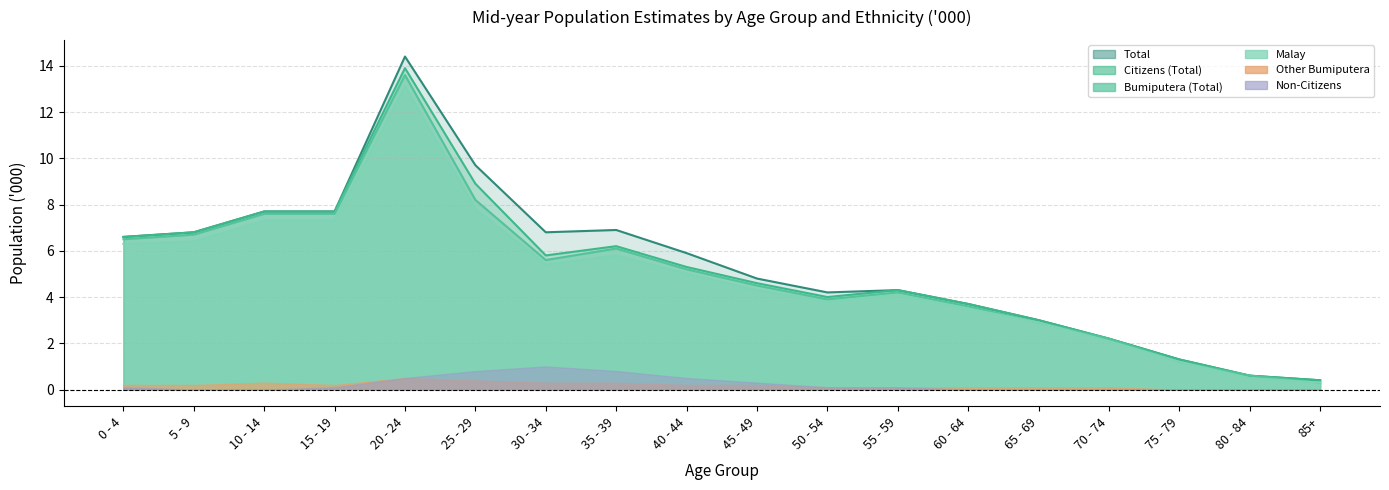

Which series has the widest spread of values?

Total